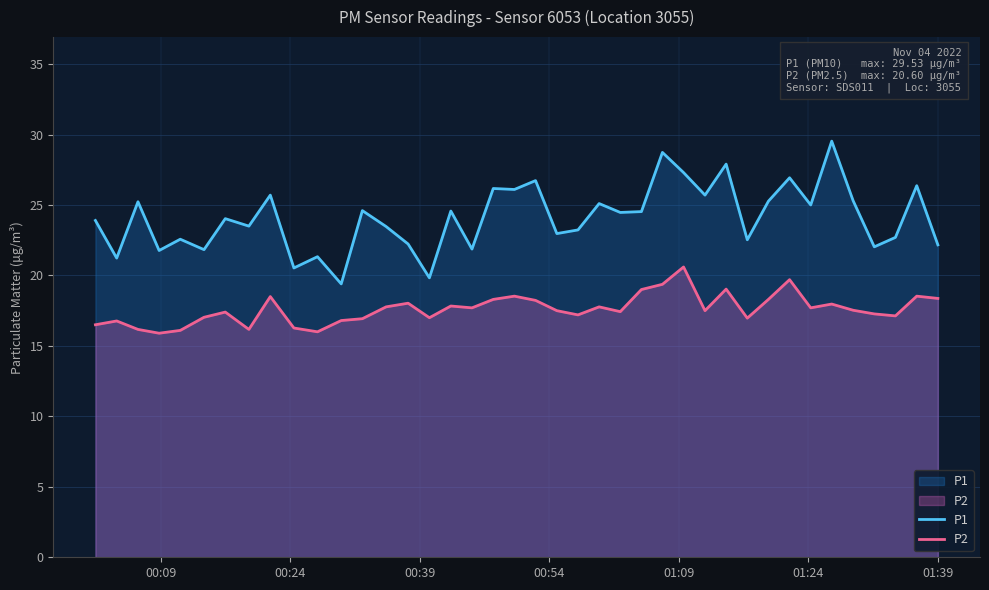

How many interior local peaks does the P1 series have?

15